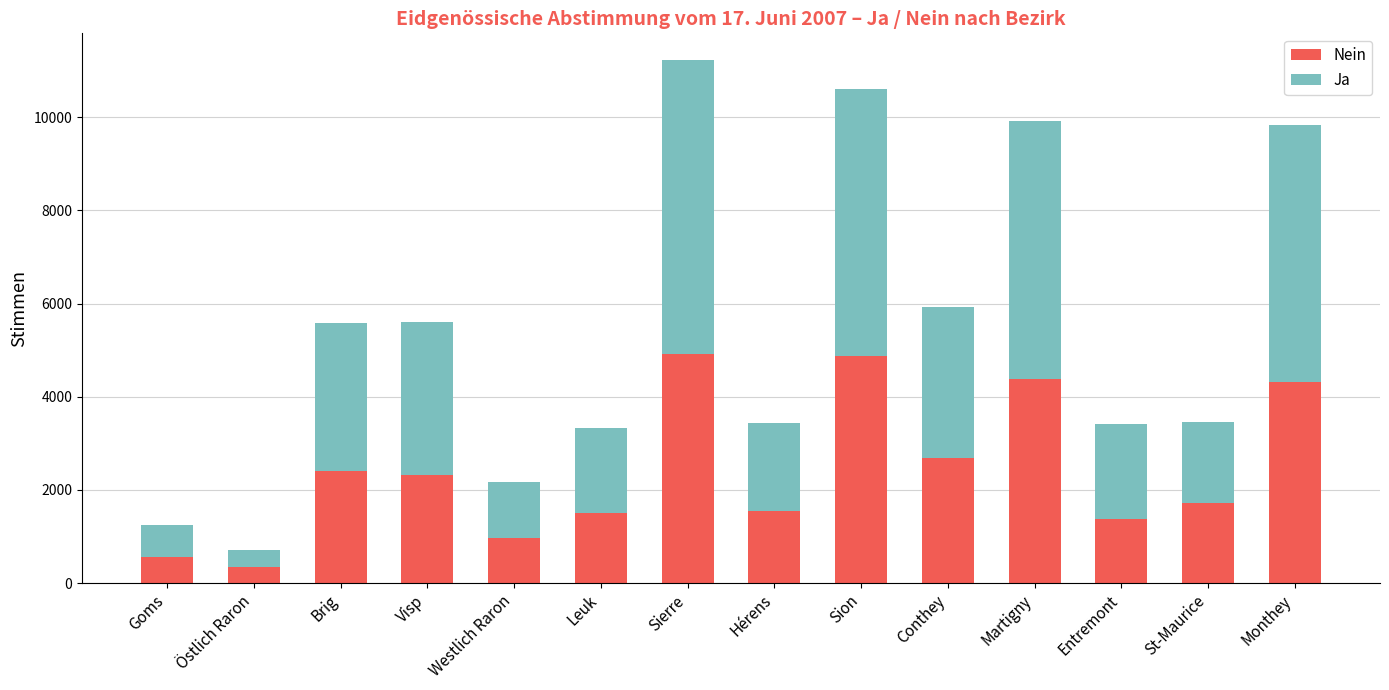

Is it true that Nein equals 350 at Östlich Raron?

True